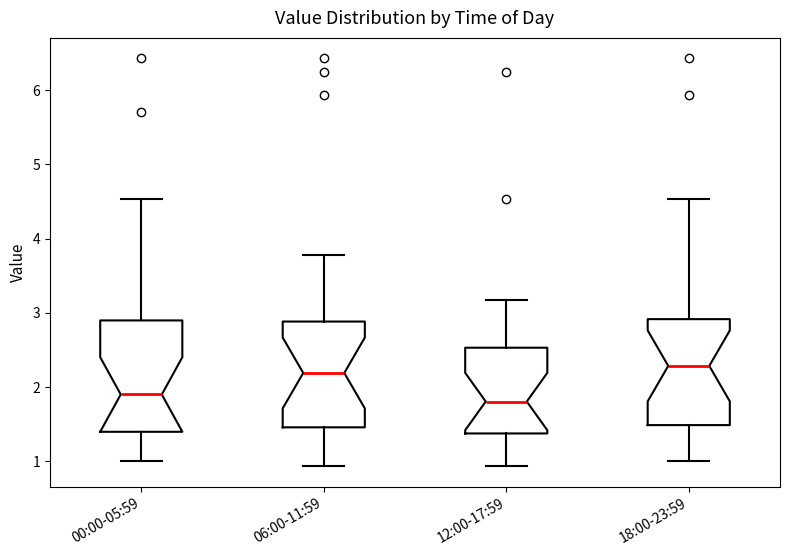

Reading left to right, transcribe this box plot: for each box, give where its median line is, the range the box spans, and where its two whiskers end, as read against the y-axis. The values are not printed on the chart, so give them approximately, as read against the axis.

00:00-05:59: median 1.9, box 1.4 to 2.9, whiskers 1.0 to 4.5
06:00-11:59: median 2.2, box 1.5 to 2.9, whiskers 0.9 to 3.8
12:00-17:59: median 1.8, box 1.4 to 2.5, whiskers 0.9 to 3.2
18:00-23:59: median 2.3, box 1.5 to 2.9, whiskers 1.0 to 4.5